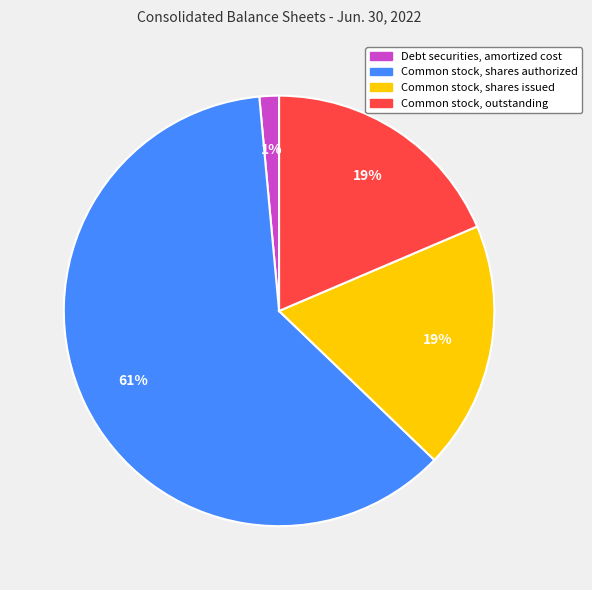

What is the ratio of the value at Common stock, outstanding to the value at Common stock, shares issued?

1.0